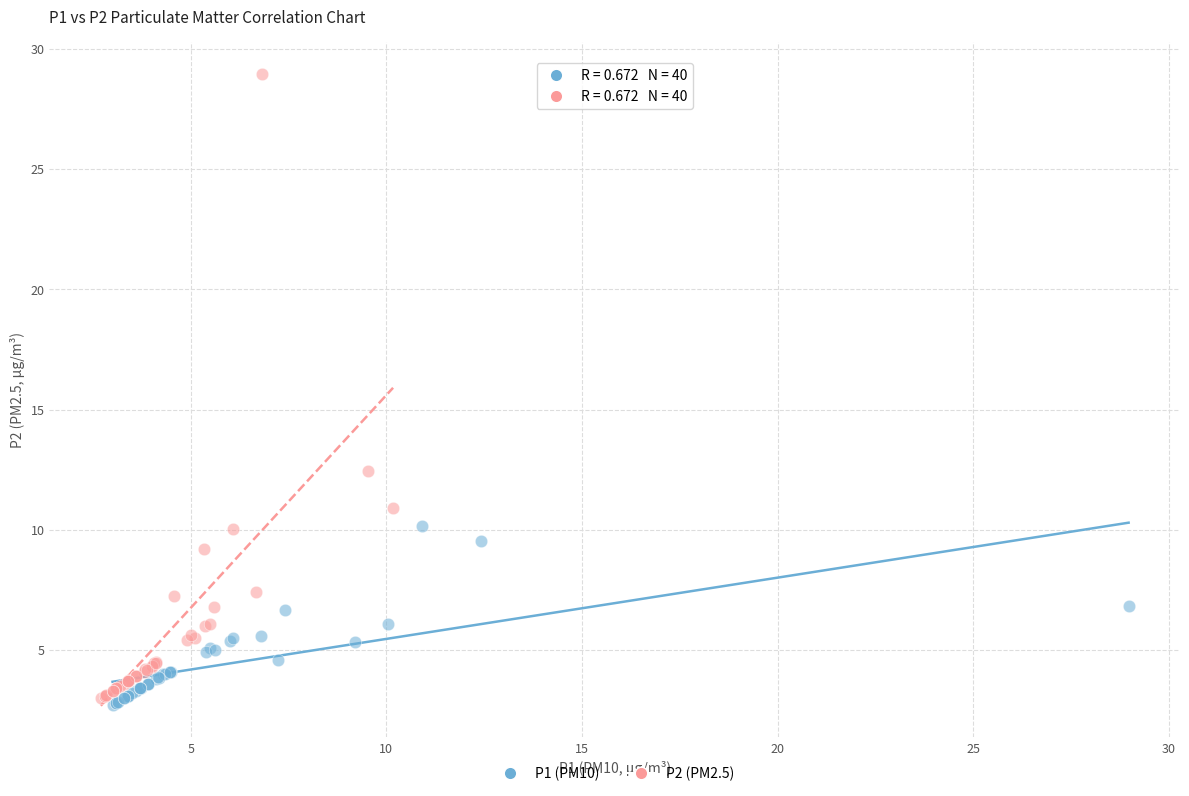

Which series has the largest Y range (max minus min)?

P2 (PM2.5)